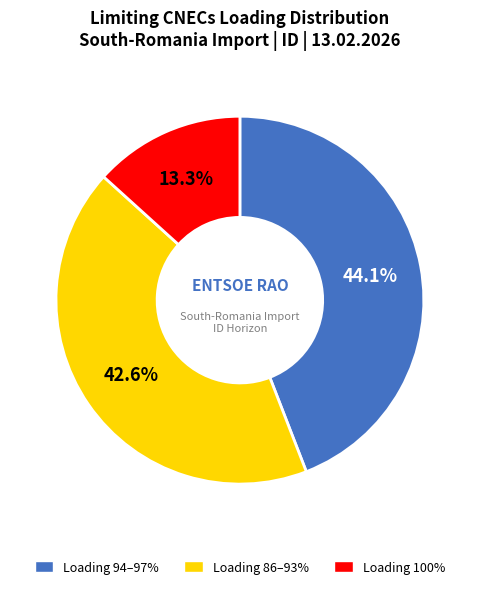

Does Loading 94–97% represent more than half of the total?

No